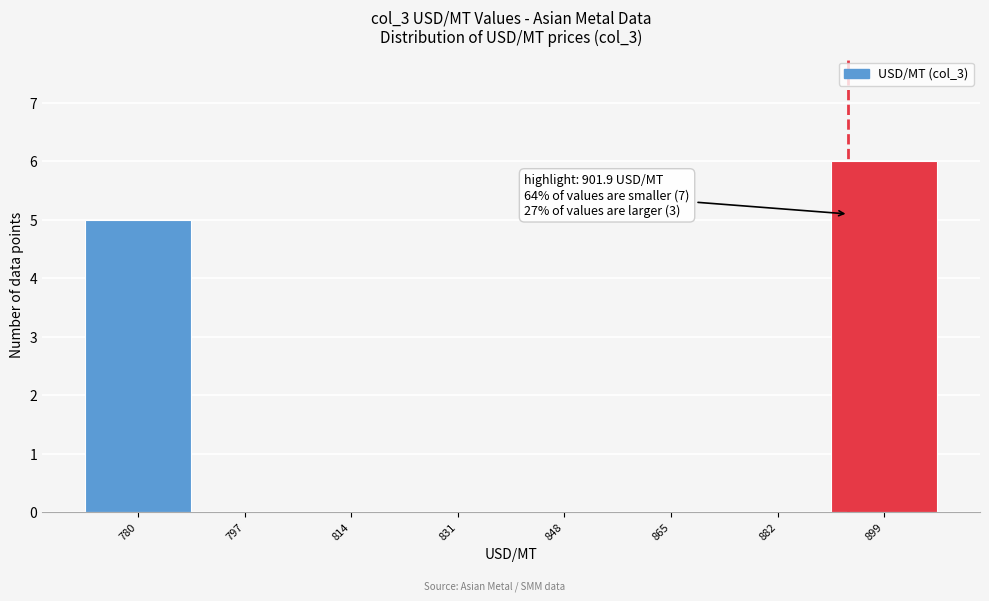

Reading left to right, extract all data points from this chart.

780=5	797=0	814=0	831=0	848=0	865=0	882=0	899=6